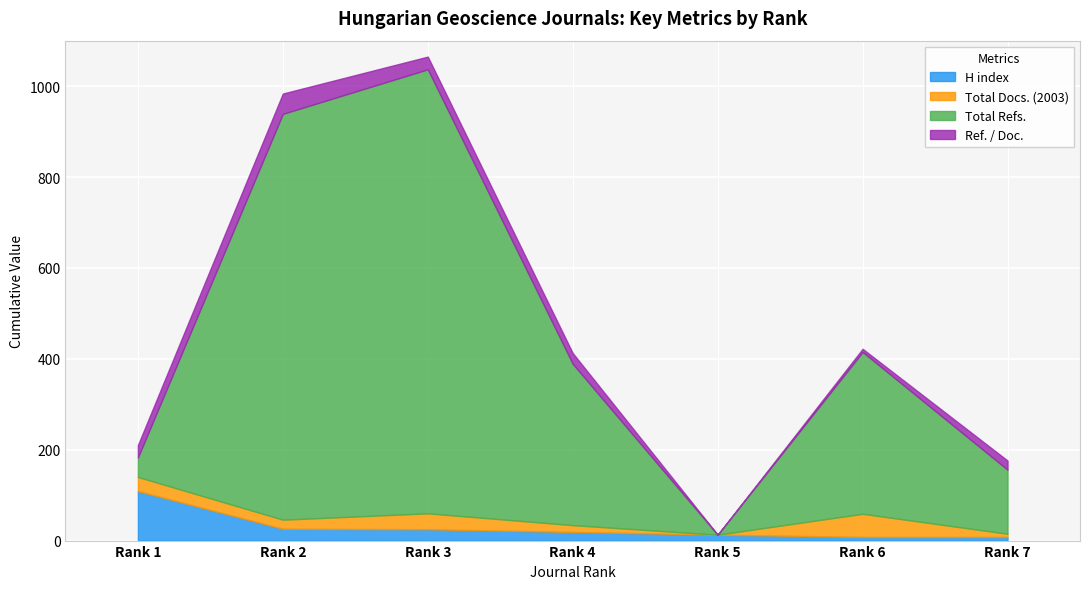

Is it true that H index equals 2.4 at Rank 7?

False